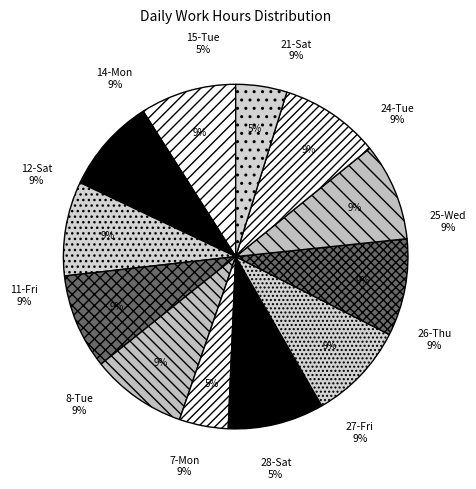

What is the change in value from 24-Tue to 12-Sat?

+0.2